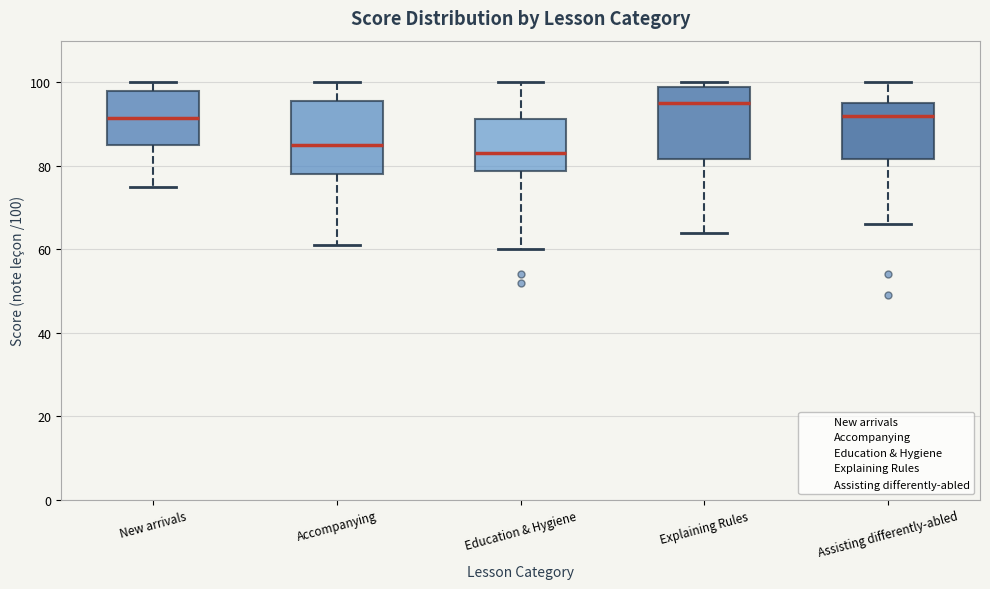

Which box has the highest median line?

Explaining Rules